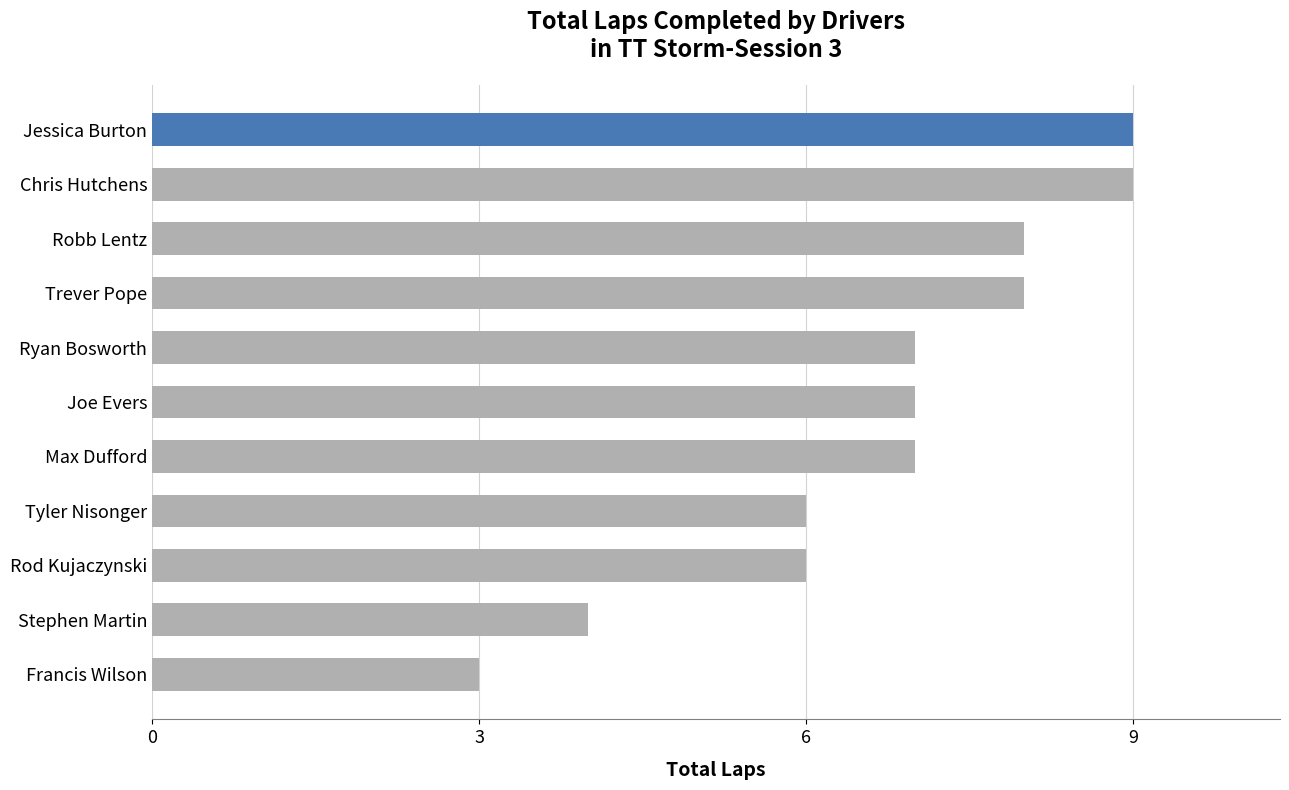

What is the greatest value displayed?

9